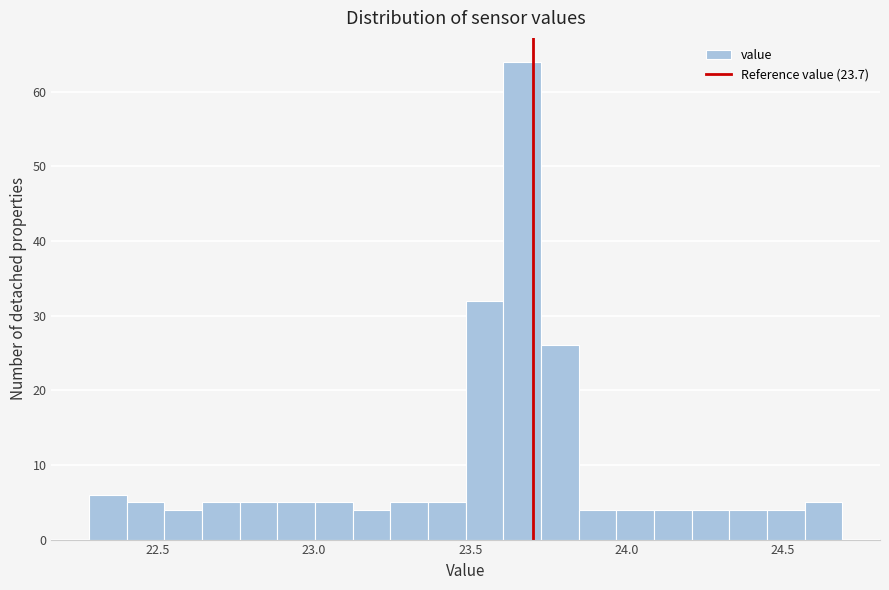

Around what value on the x-axis is the tallest bar? Give the approximate position of its centre, as read against the axis.

23.65